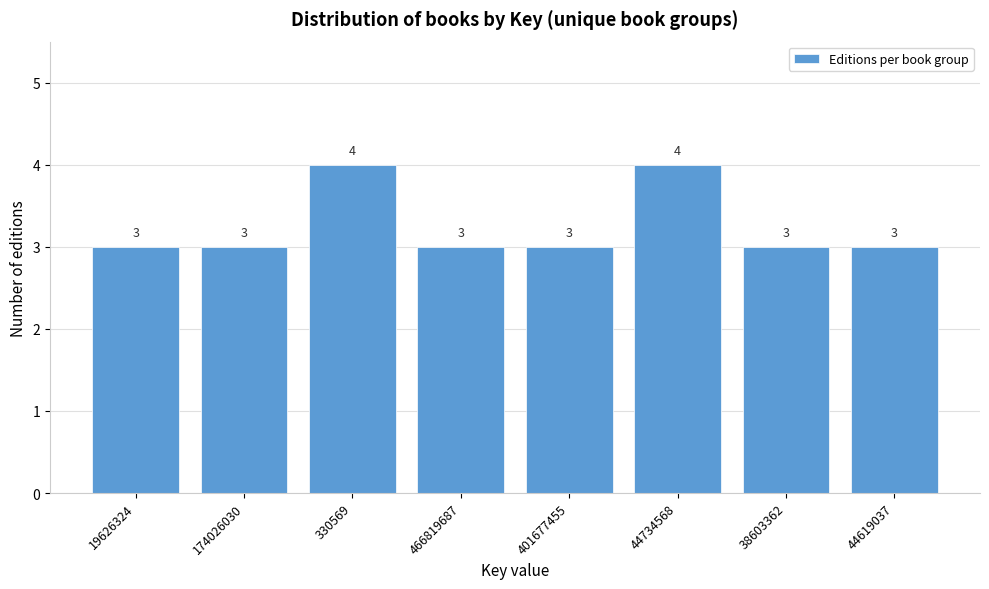

Reading left to right, transcribe all the data shown in this chart.

19626324=3	174026030=3	330569=4	466819687=3	401677455=3	44734568=4	38603362=3	44619037=3